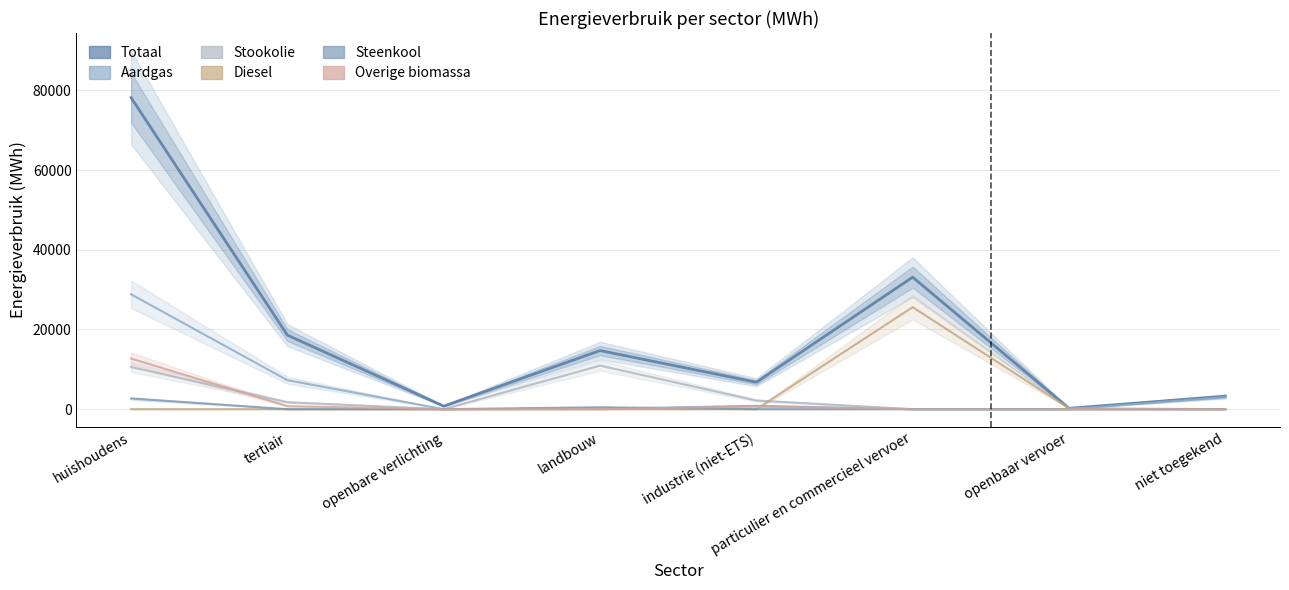

How many intersections are there between Steenkool and Overige biomassa?

1